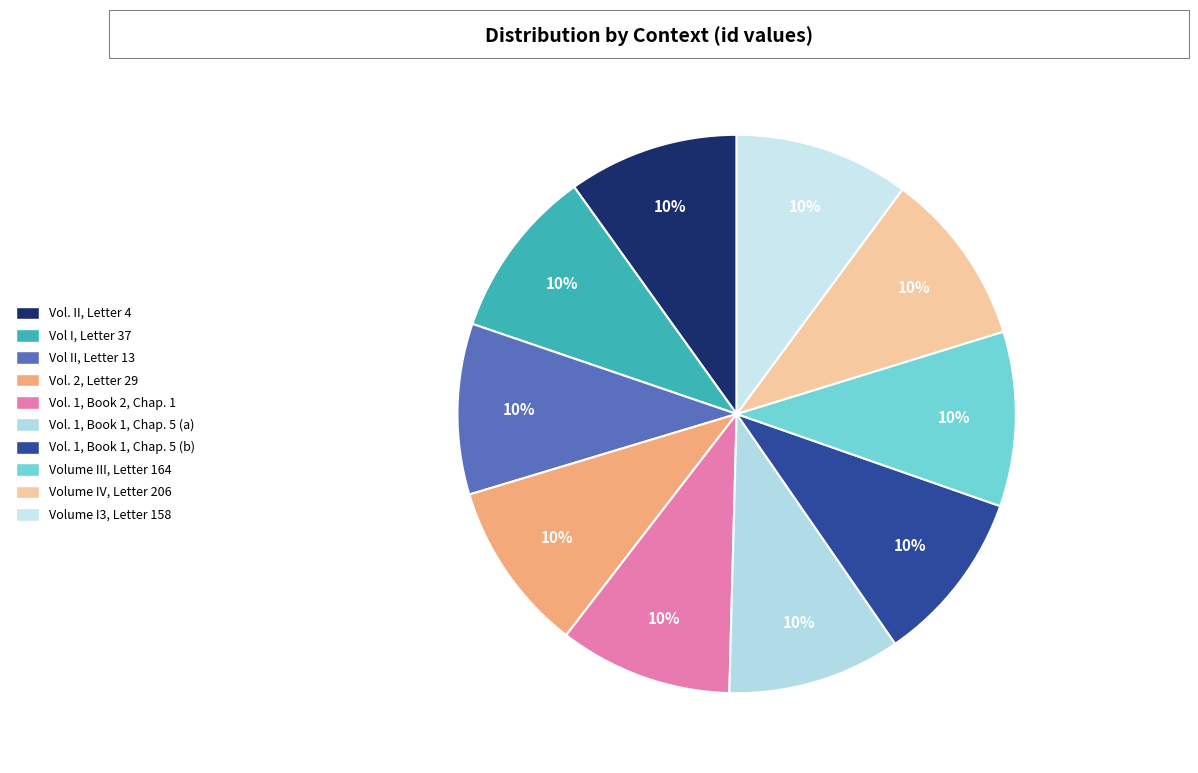

What percentage is the Vol I, Letter 37 slice, to the nearest percent?

10%